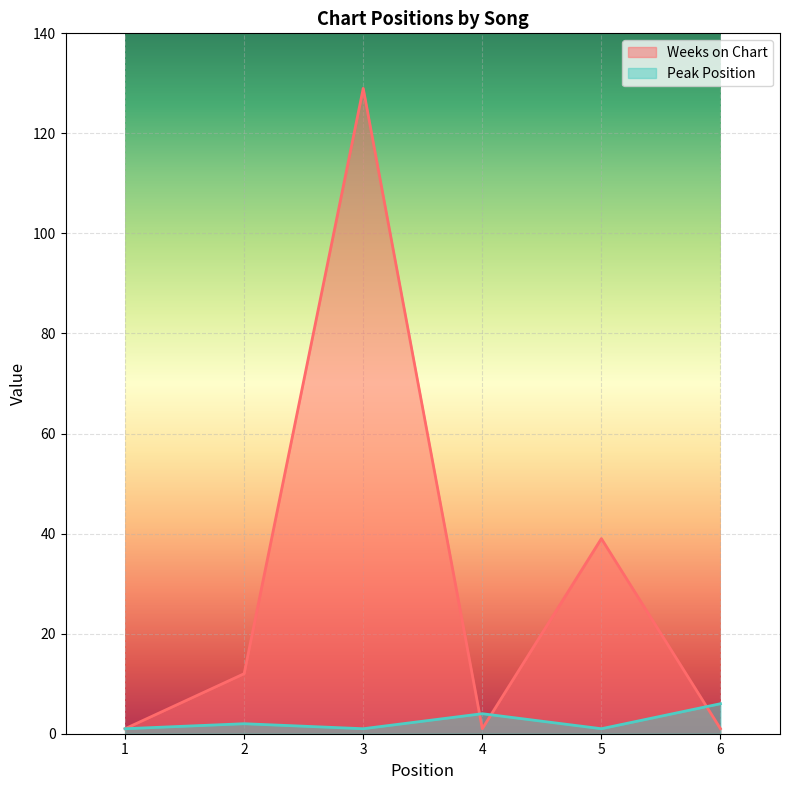

True or false: Peak Position has a value of 3 at 2.

False